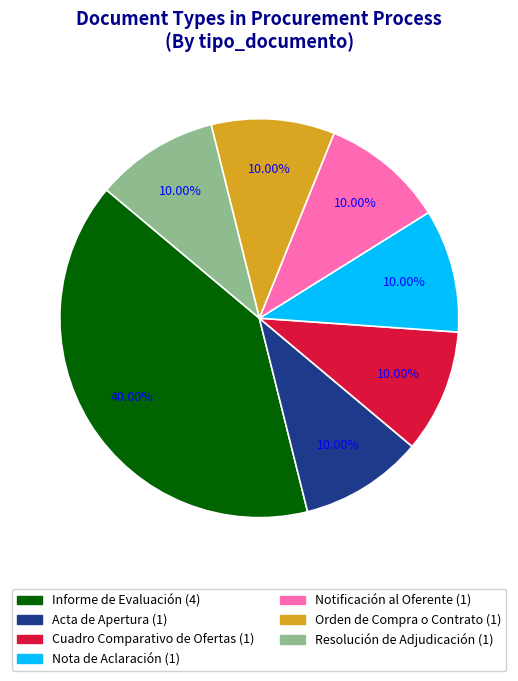

To the nearest percent, what is the average slice percentage?

14%